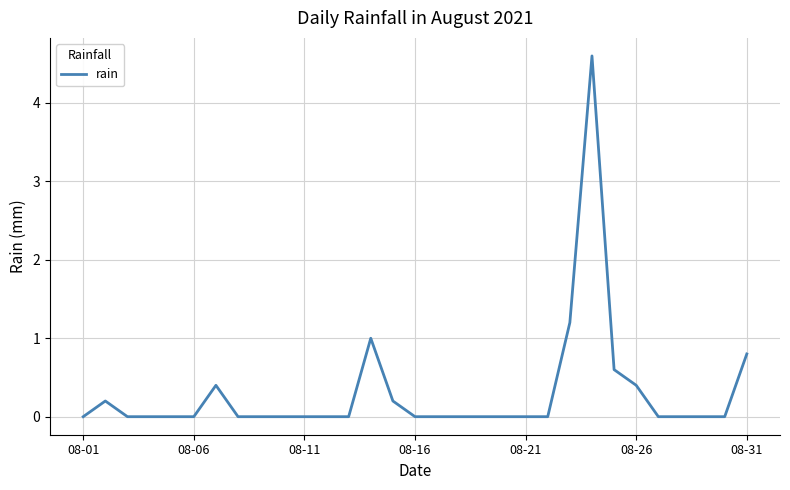

Reading right to left, transcribe all the data shown in this chart.

0.8	0.0	0.0	0.0	0.0	0.4	0.6	4.6	1.2	0.0	0.0	0.0	0.0	0.0	0.0	0.0	0.2	1.0	0.0	0.0	0.0	0.0	0.0	0.0	0.4	0.0	0.0	0.0	0.0	0.2	0.0